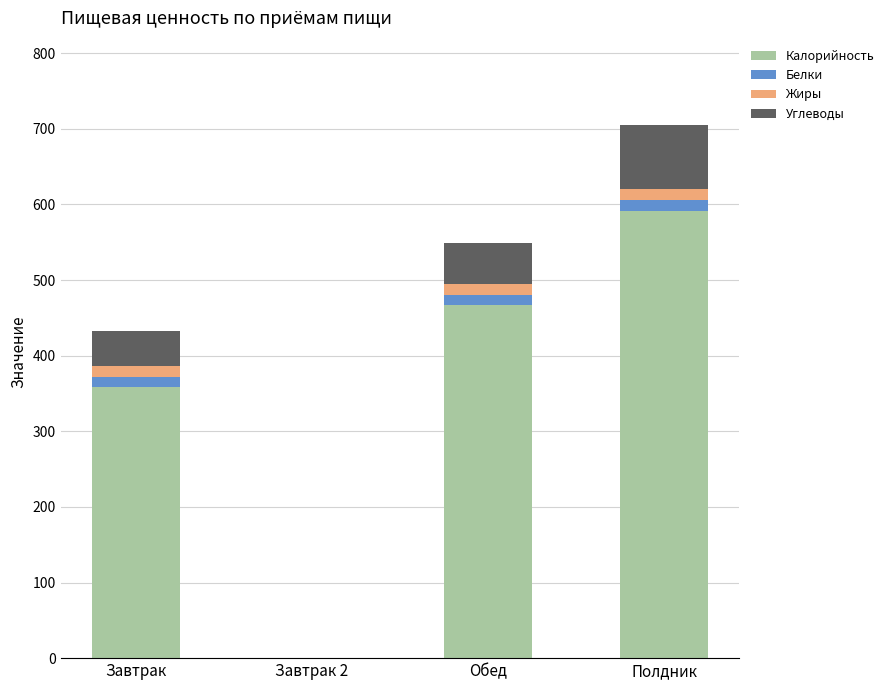

At which category is the sum across all series the highest?

Полдник